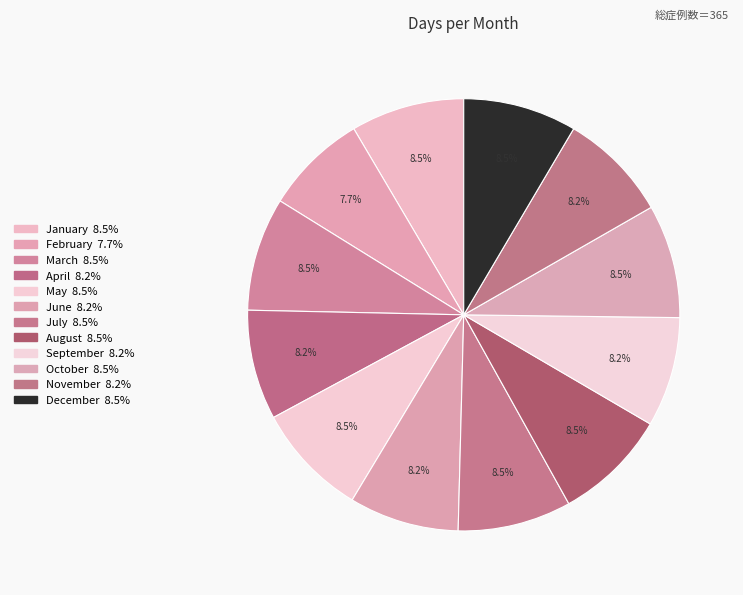

Does any single category account for the majority?

No